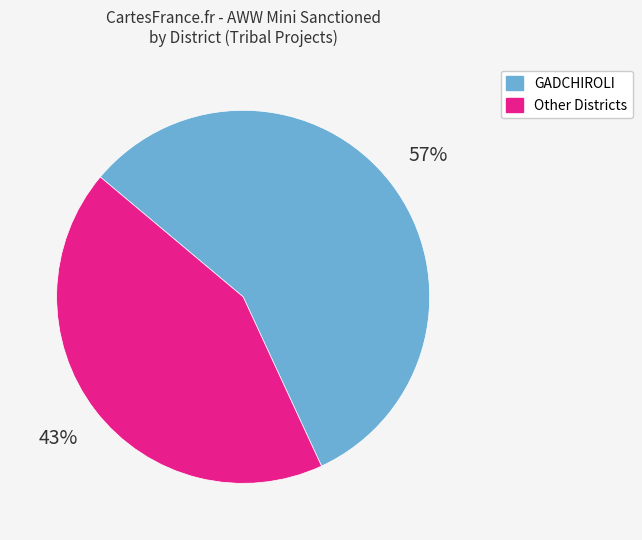

How many segments does this pie chart have?

2